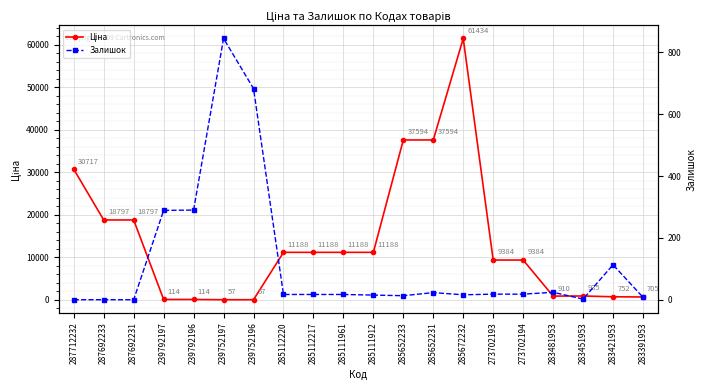

What are all the series names shown in the legend?

Ціна, Залишок